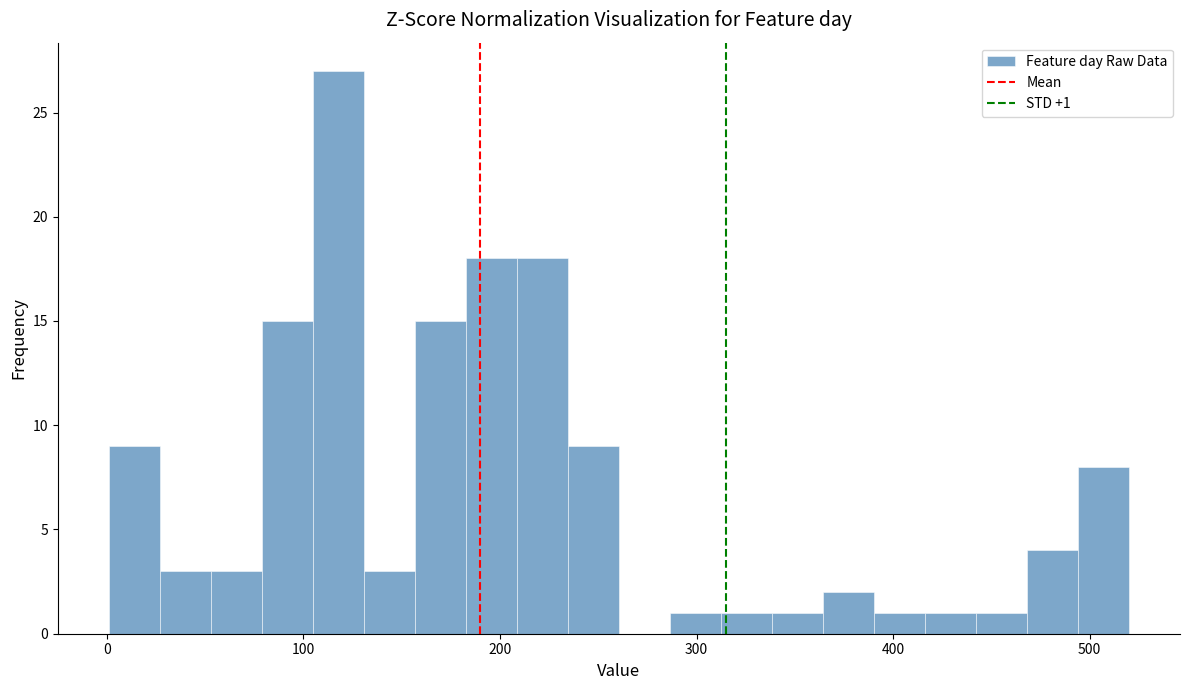

Read against the x-axis, roughly where is the centre of the tallest bar?

120